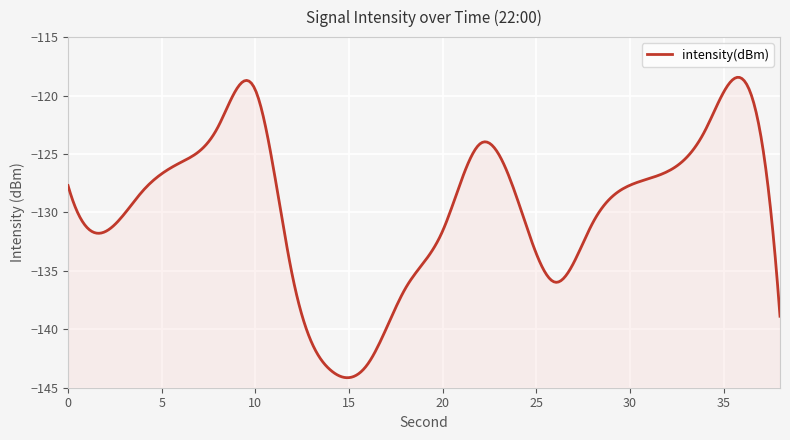

Does the chart display data point markers on the line(s)?

No